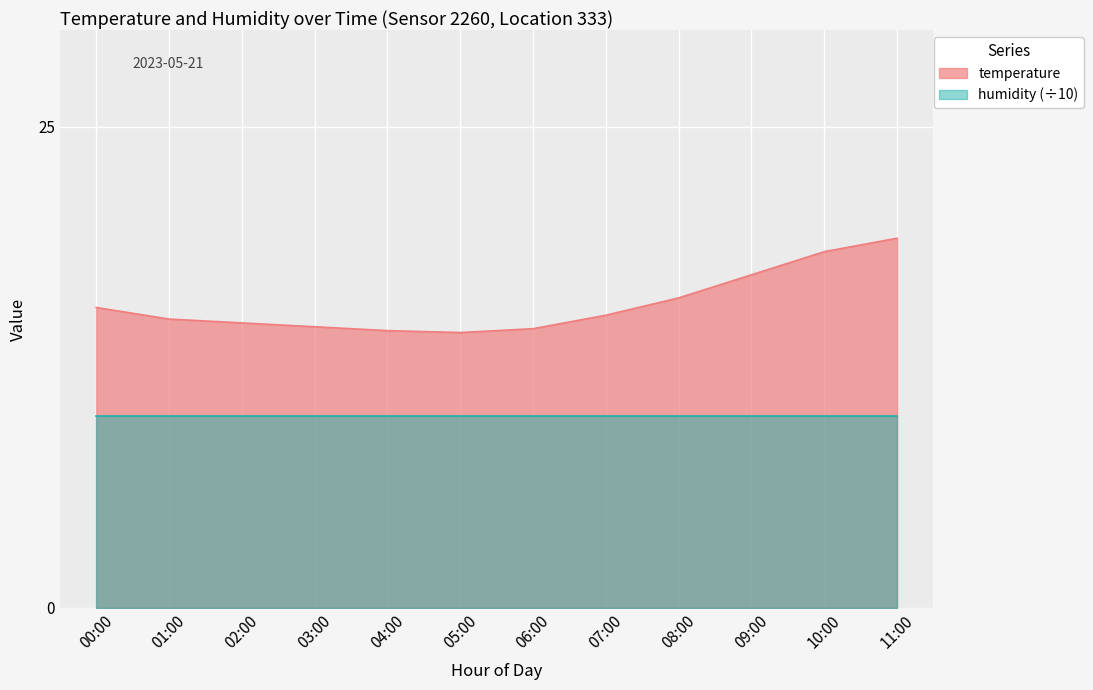

What is the approximate value at 02:00?

14.8